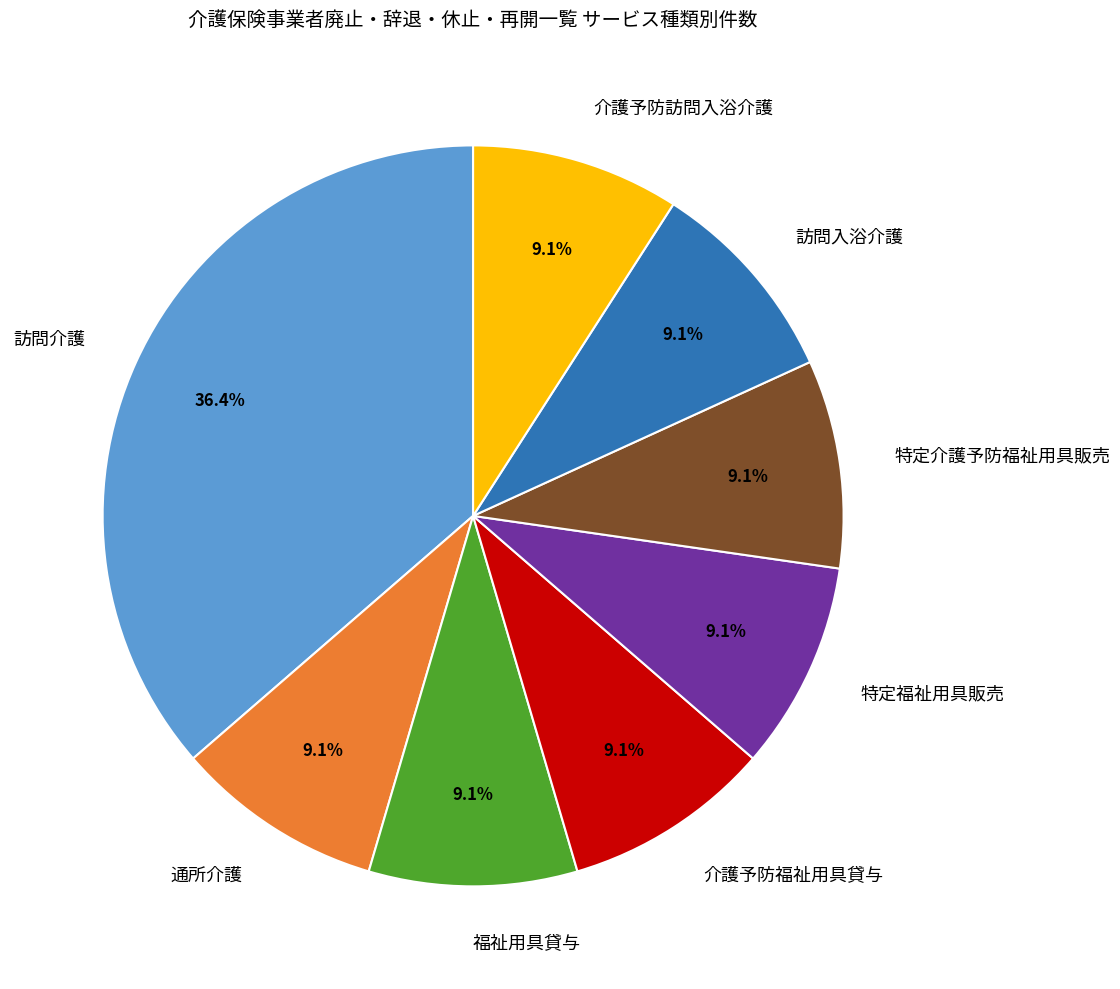

The 福祉用具貸与 slice represents 20% of the pie. True or false?

False